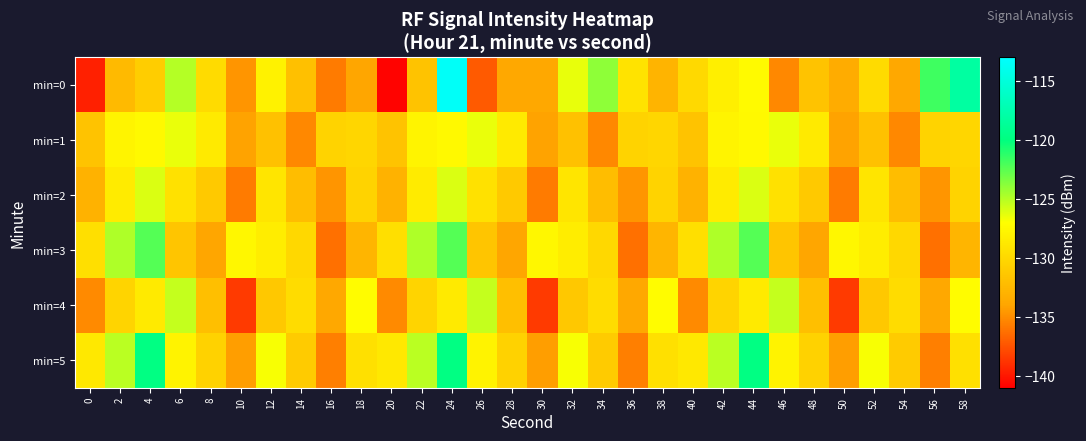

How many distinct data groups are displayed?

6